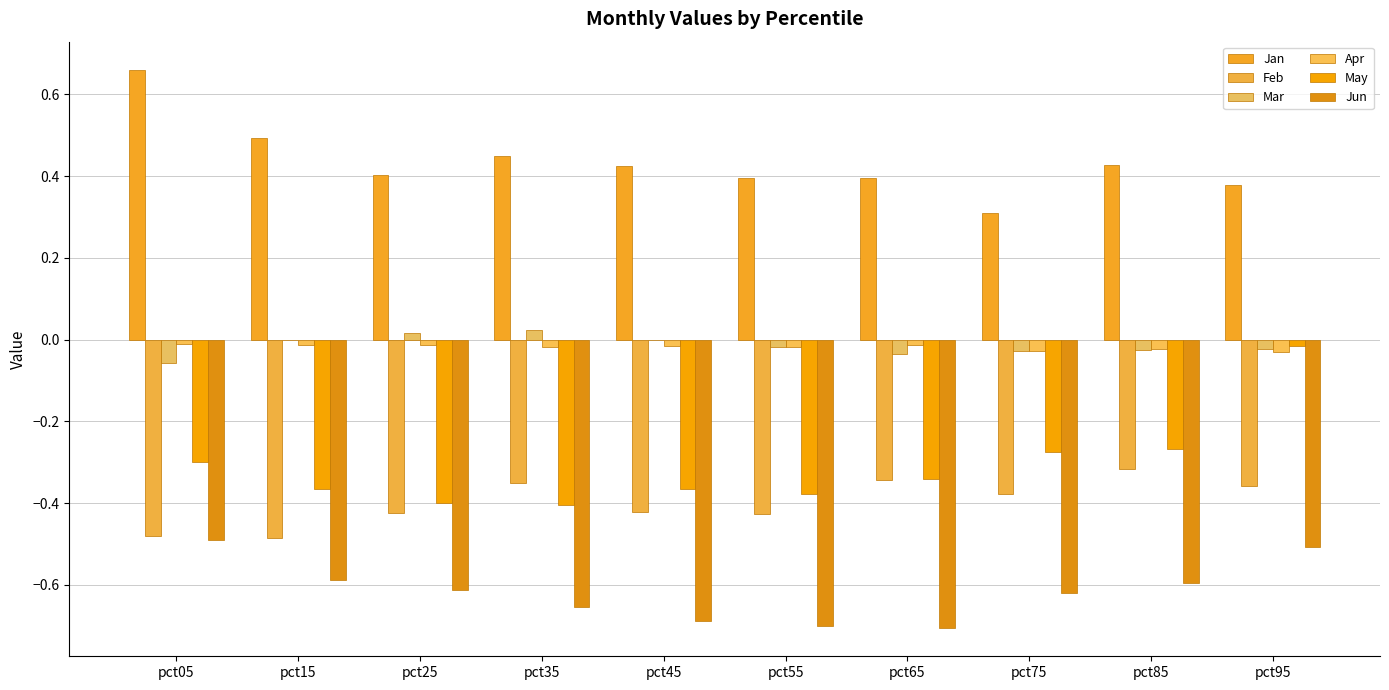

What is the minimum value shown in the chart?

-0.7